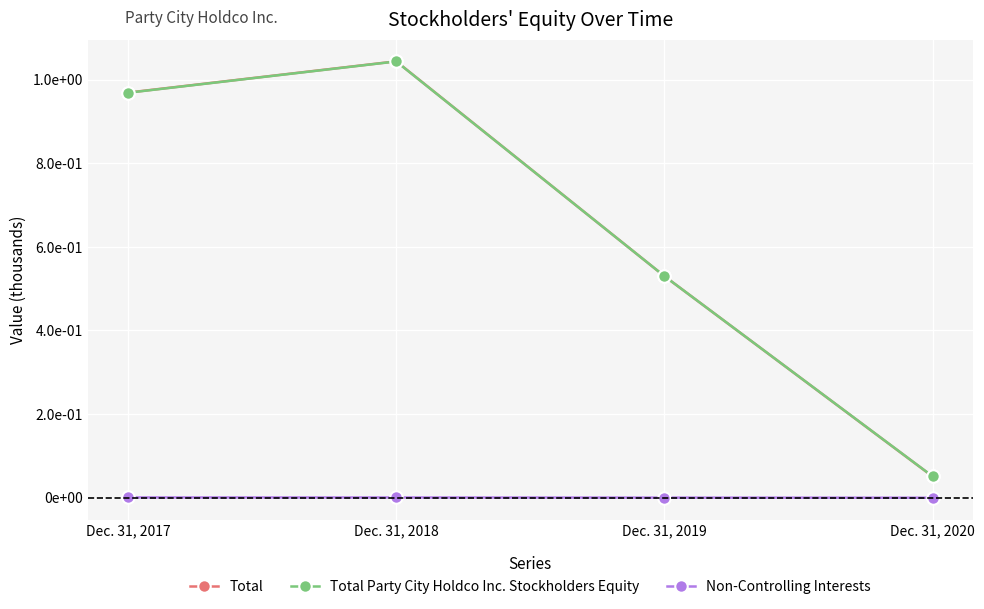

Reading left to right, list all the values displayed in this chart.

Total: 968790	1043621	529721	50521
Total Party City Holdco Inc. Stockholders Equity: 968435	1043330	529745	50790
Non-Controlling Interests: 355	291	-24	-269